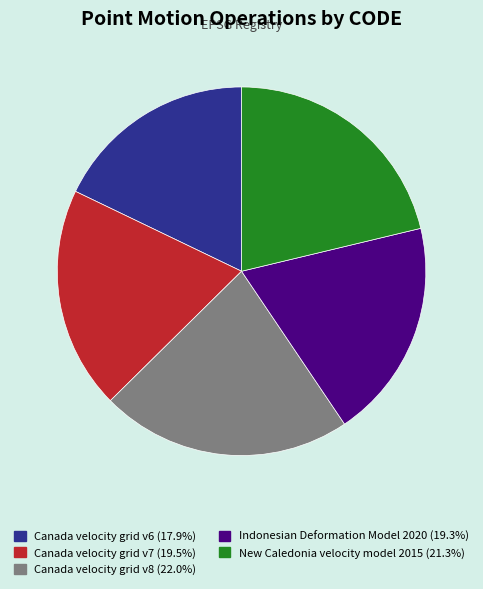

Combined, do New Caledonia velocity model 2015 and Canada velocity grid v8 account for over 50%?

No